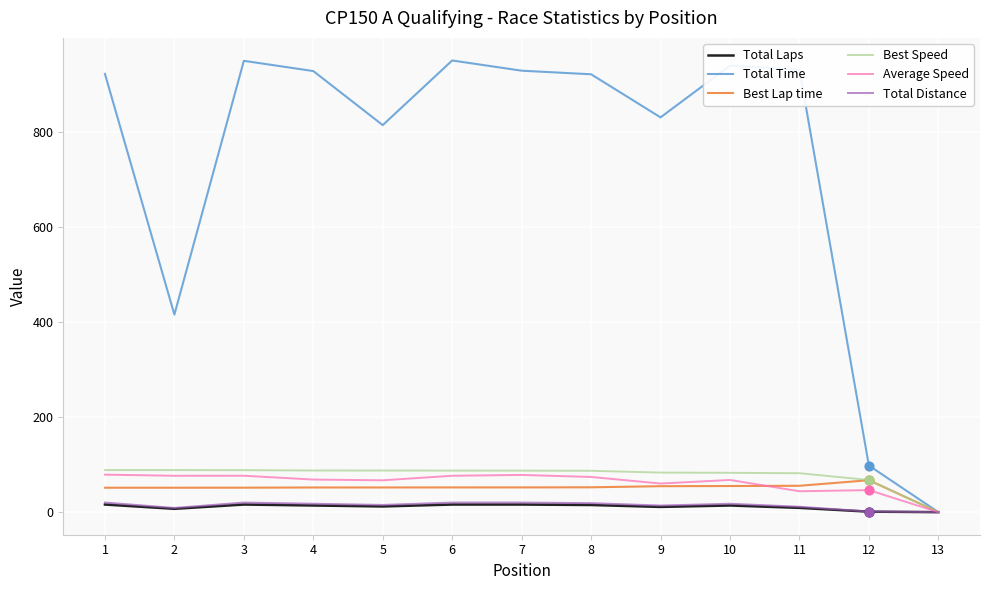

Which series has the largest total across all categories?

Total Time